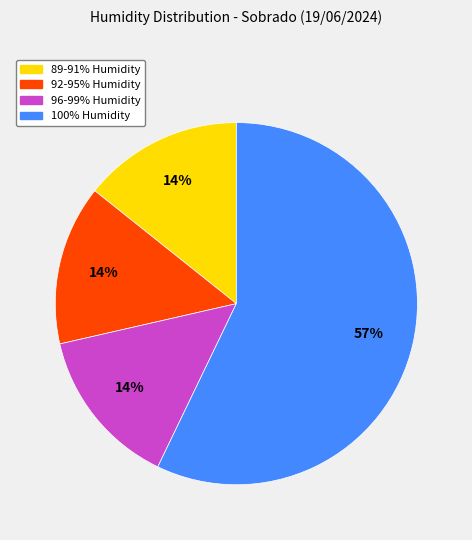

Is it true that 100% Humidity is 68% of the pie?

False